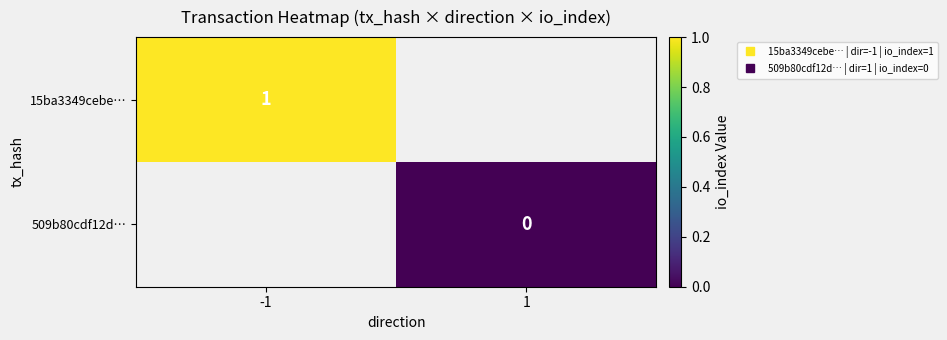

Is the value of 15ba3349cebe… at -1 greater than the value of 509b80cdf12d… at 1?

Yes